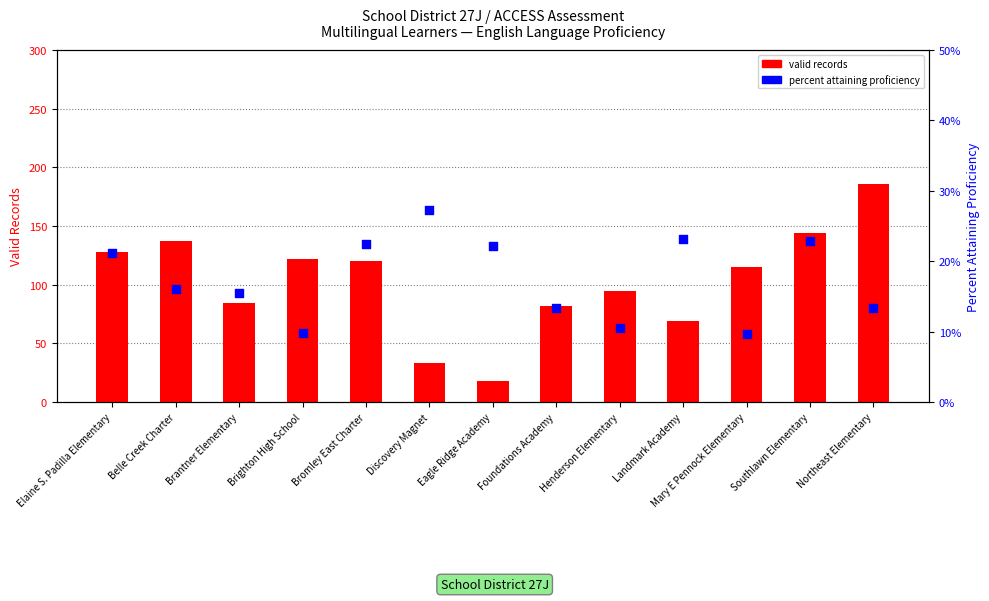

At how many categories does at least one series exceed 65?

11